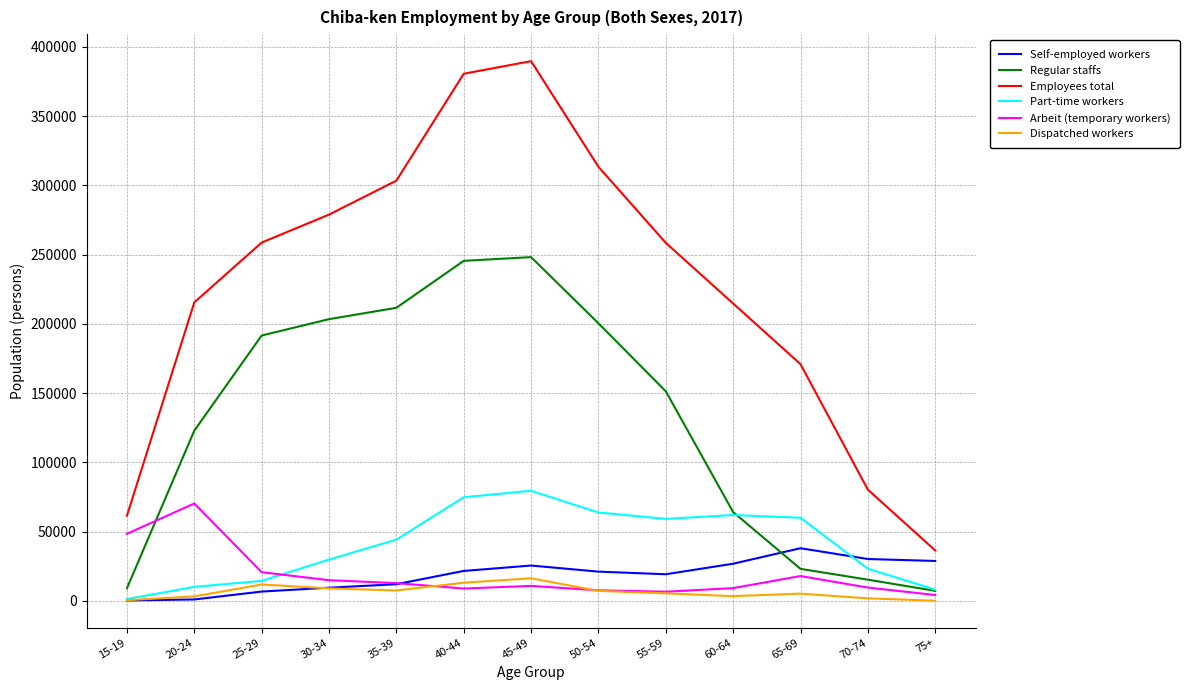

Which series changed the most between 15-19 and 65-69?

Employees total